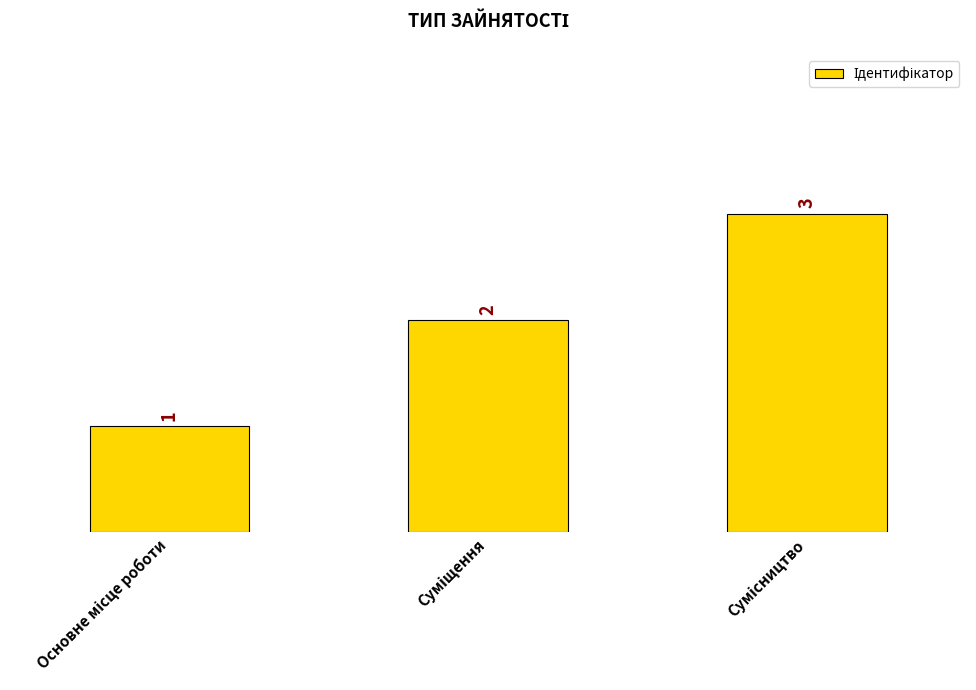

What is the greatest value displayed?

3